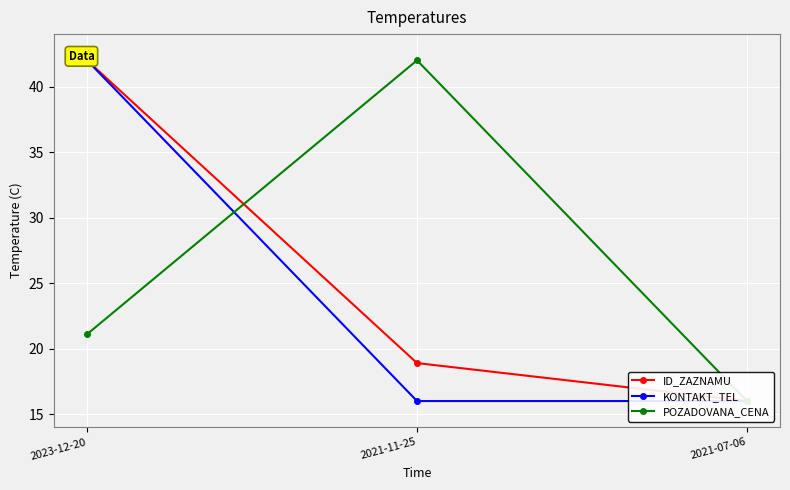

What is the label of the 3rd point from the right?

2023-12-20